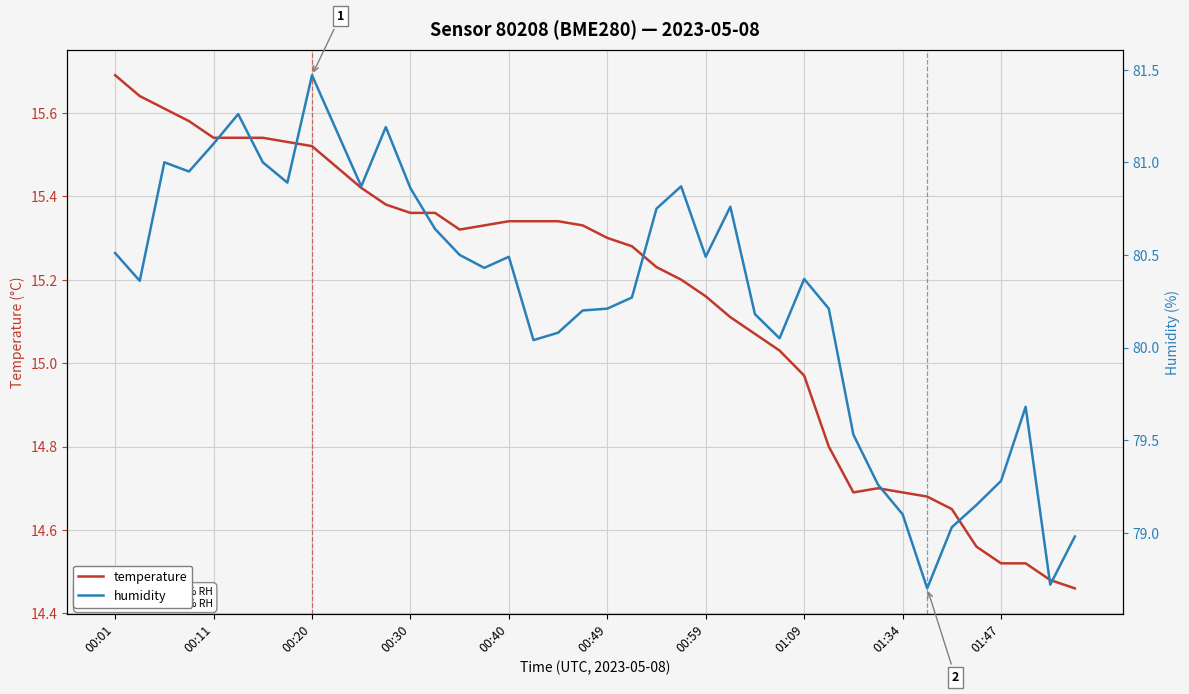

Does the chart display data point markers on the line(s)?

No